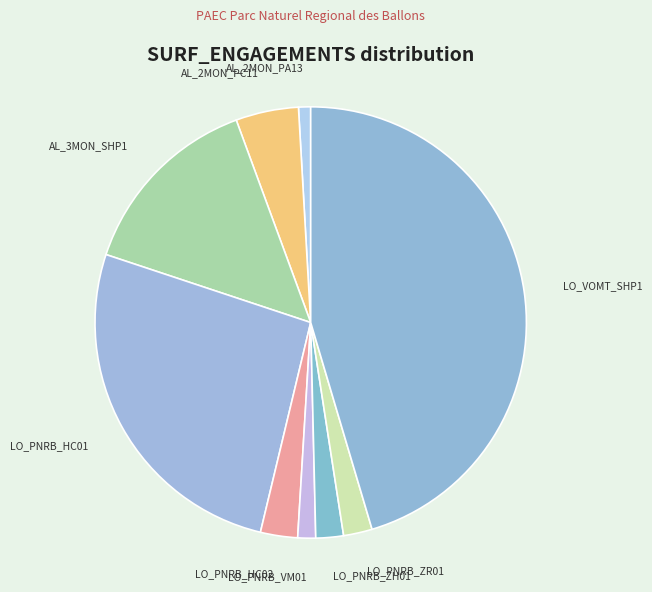

Between AL_2MON_PA13 and AL_3MON_SHP1, which is larger?

AL_3MON_SHP1